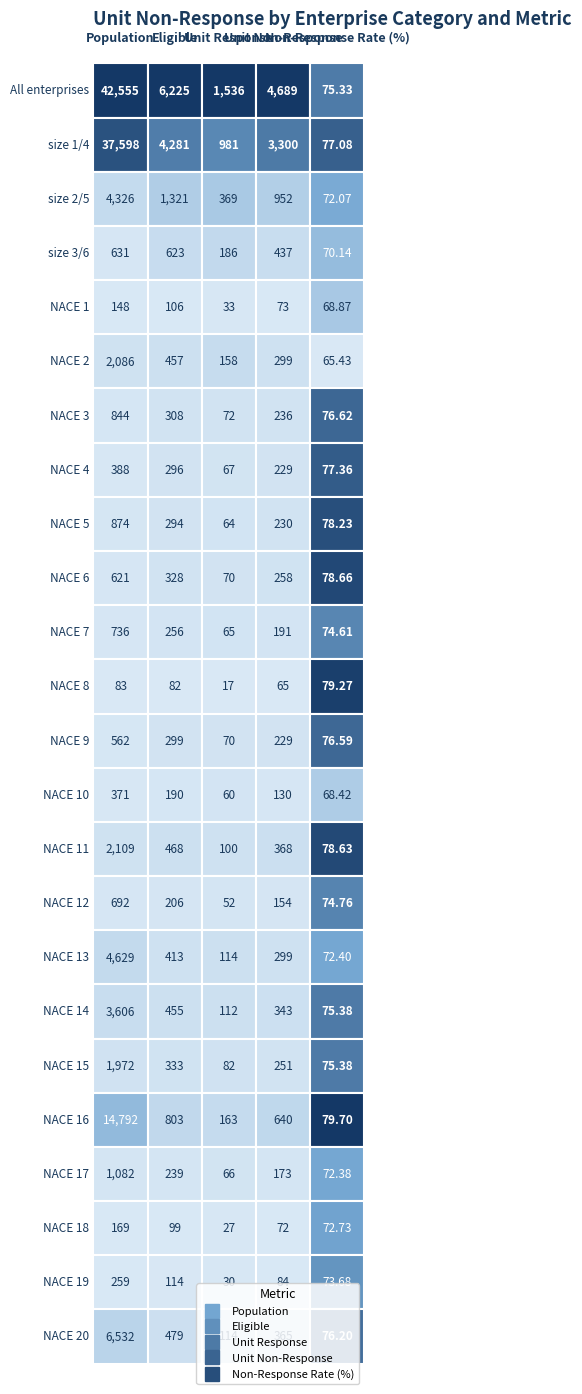

What is the lowest value of the Eligible series?

82.0